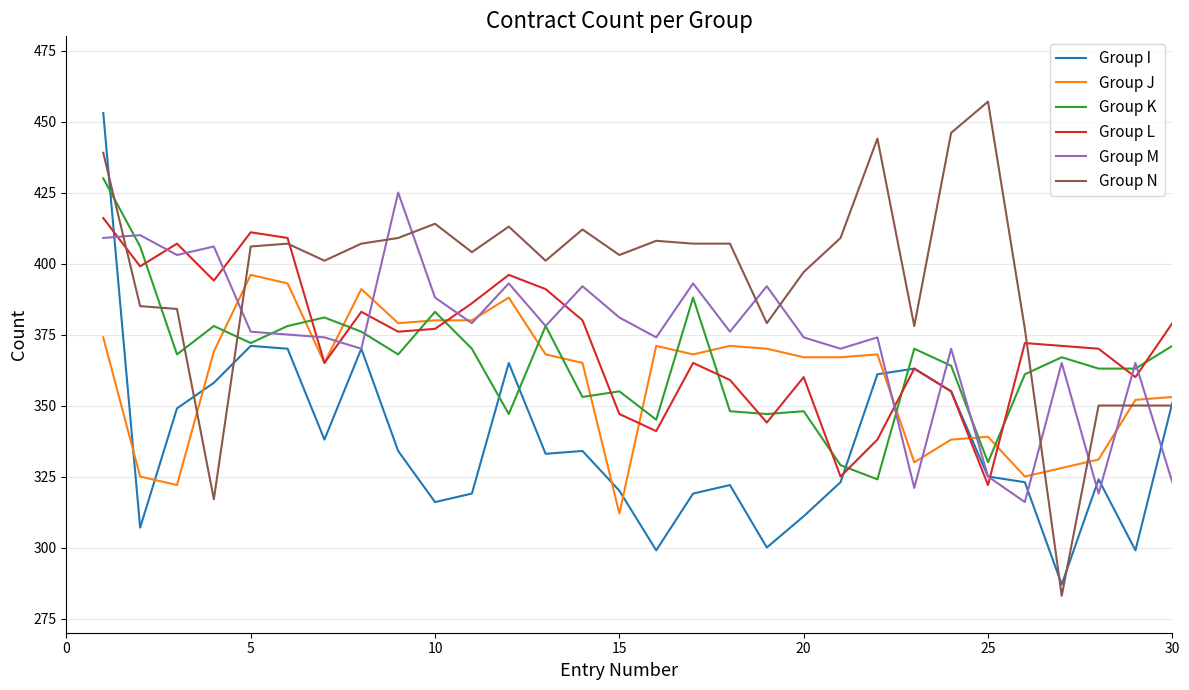

List the series in order of their peak value, highest first.

Group N, Group I, Group K, Group M, Group L, Group J